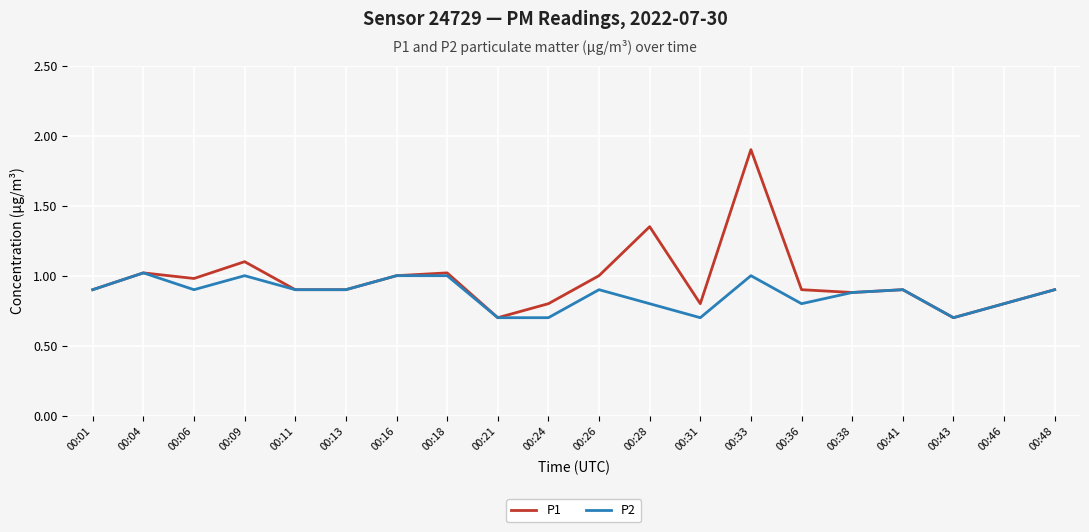

Which series has the widest spread of values?

P1